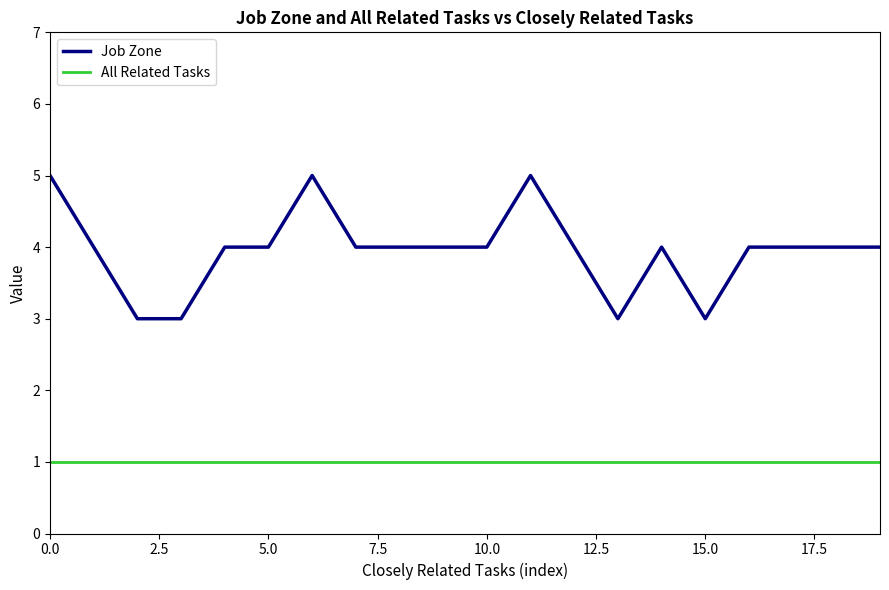

True or false: Job Zone and All Related Tasks intersect in this chart.

False